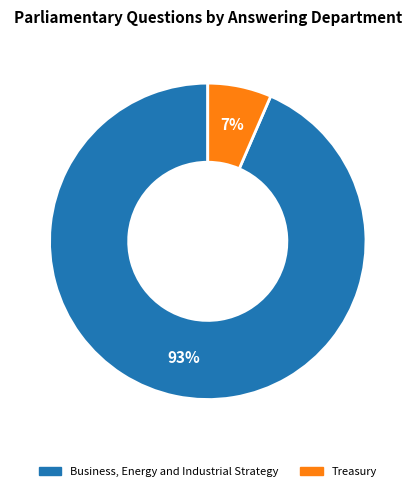

Which has a higher value, Treasury or Business, Energy and Industrial Strategy?

Business, Energy and Industrial Strategy